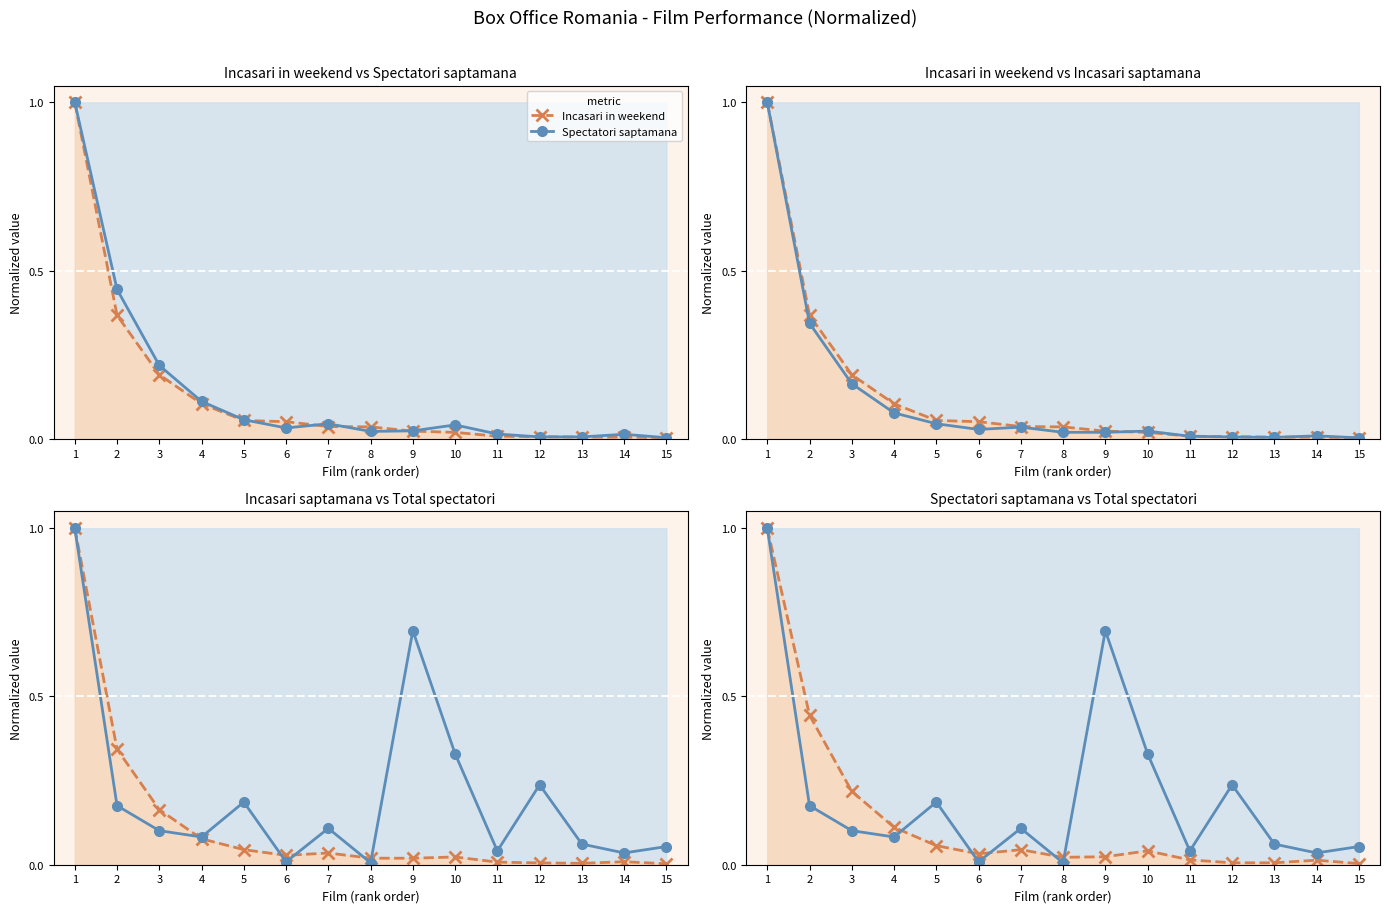

How many lines are shown in the chart?

4